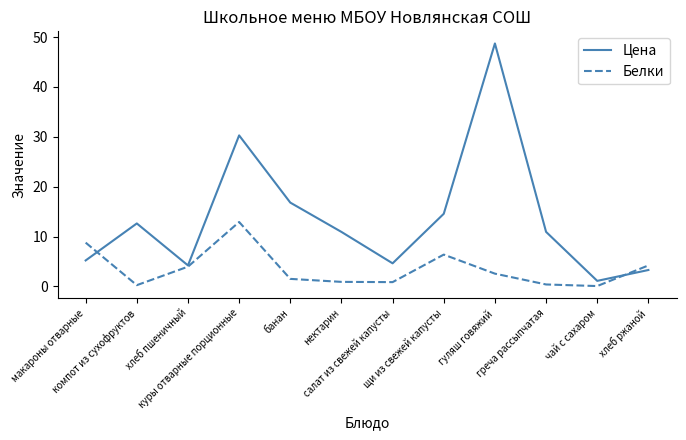

Which series ends up on top after the final intersection of Цена and Белки?

Белки